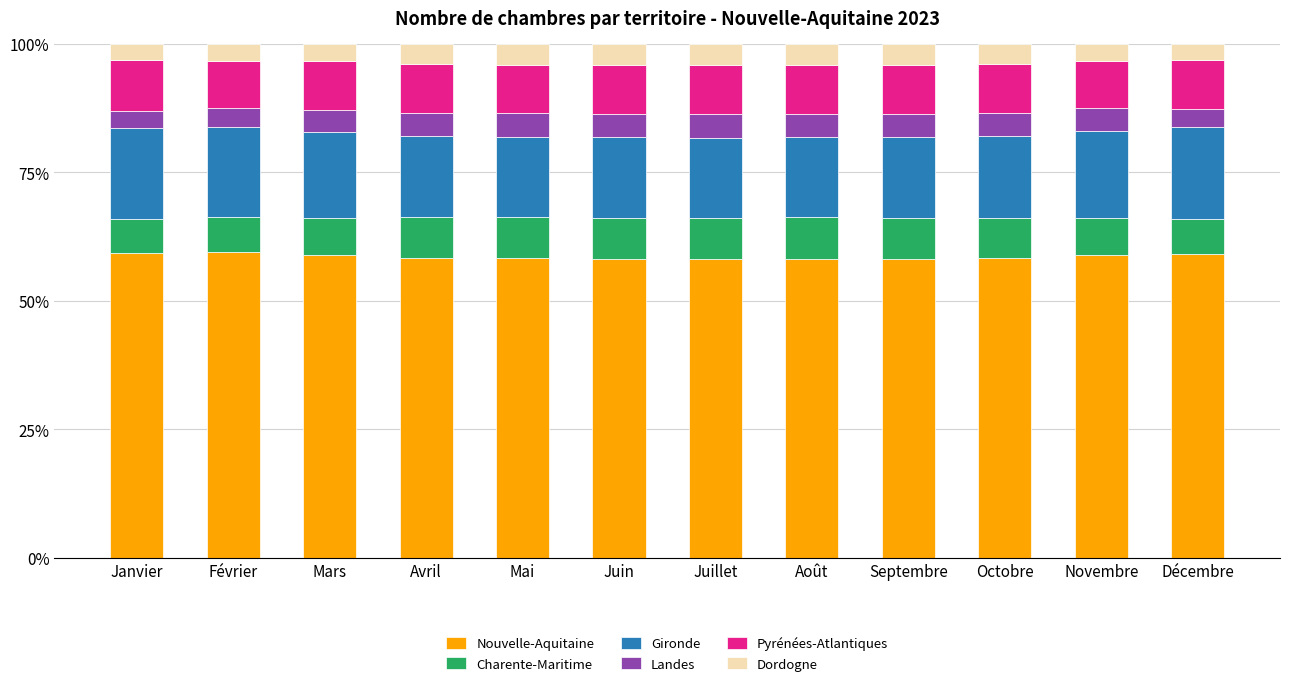

What is the total value across all series at Novembre?

100.0